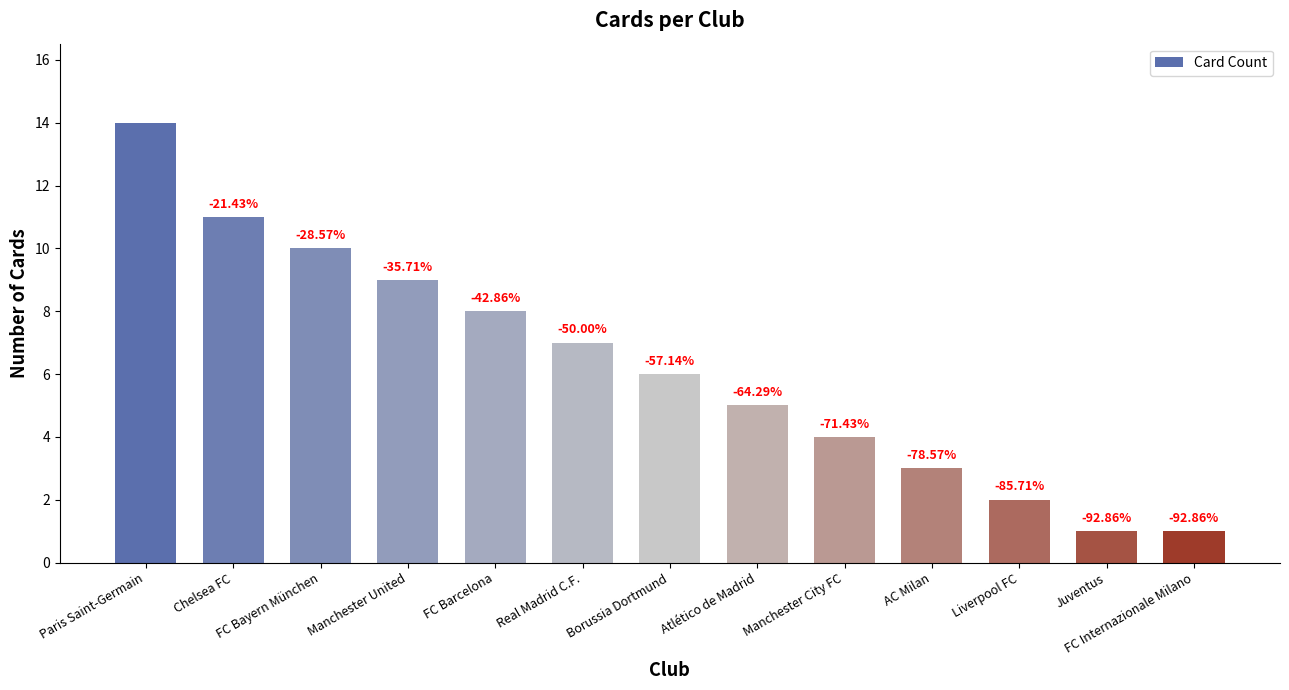

What is the ratio of the value at Manchester City FC to the value at Paris Saint-Germain?

0.3